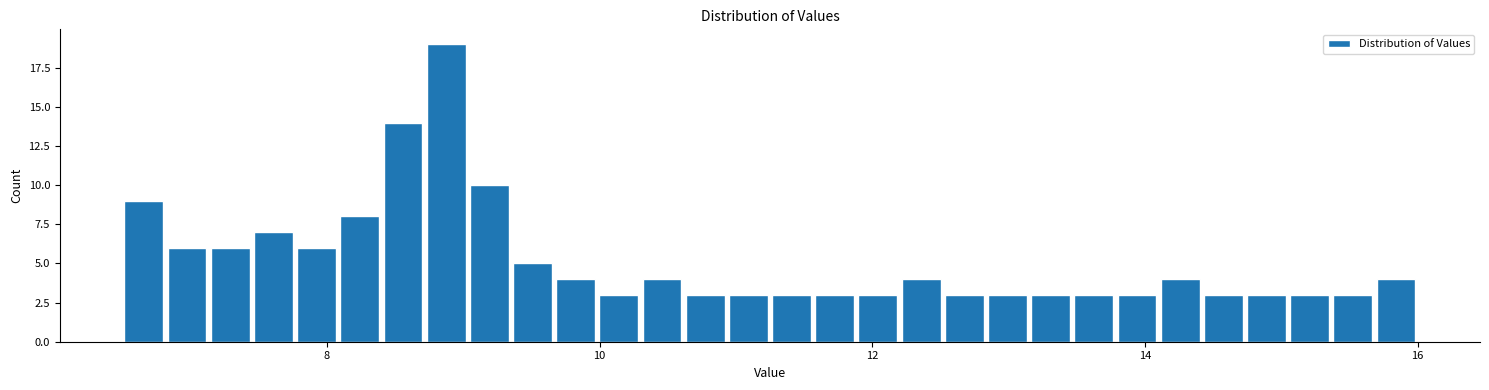

Around what value on the x-axis is the tallest bar? Give the approximate position of its centre, as read against the axis.

8.8